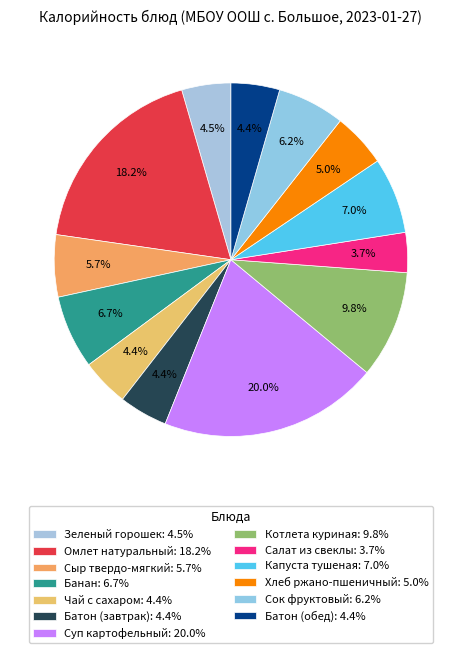

Which category has the smallest portion of the pie?

Салат из свеклы